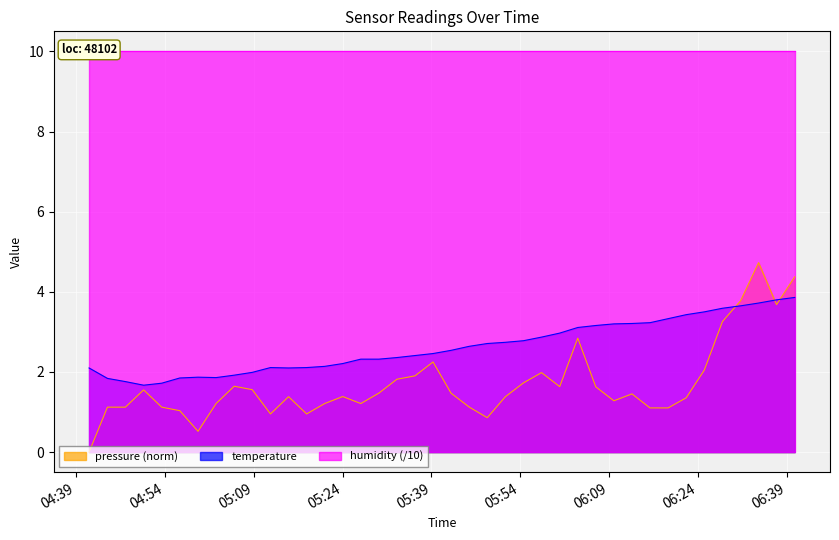

True or false: pressure and temperature intersect in this chart.

True